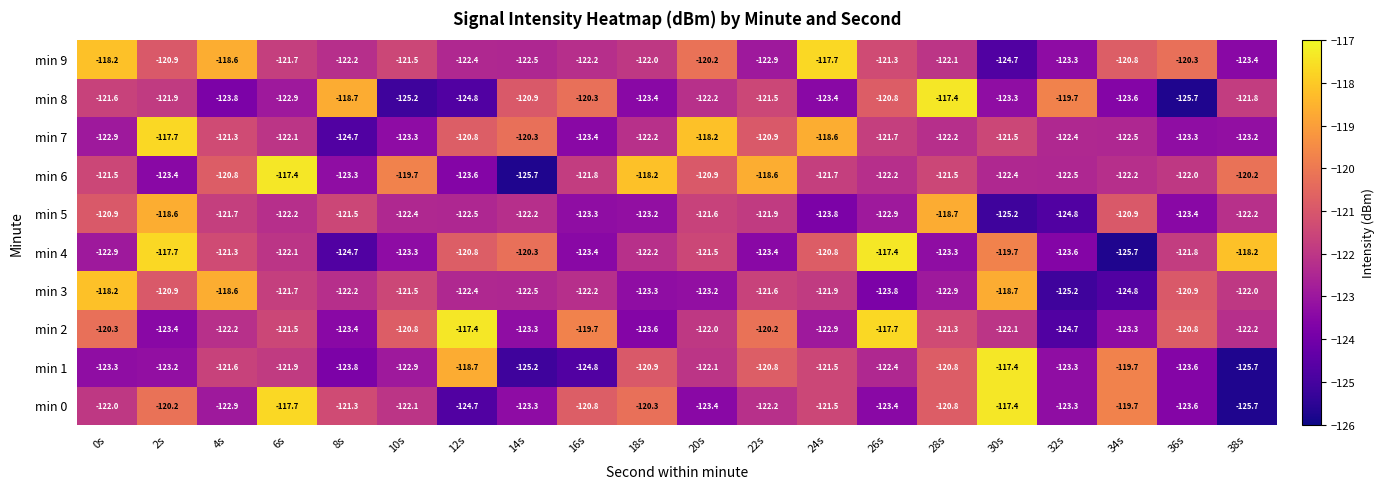

The value of min 4 at 12s is -120.8. True or false?

True